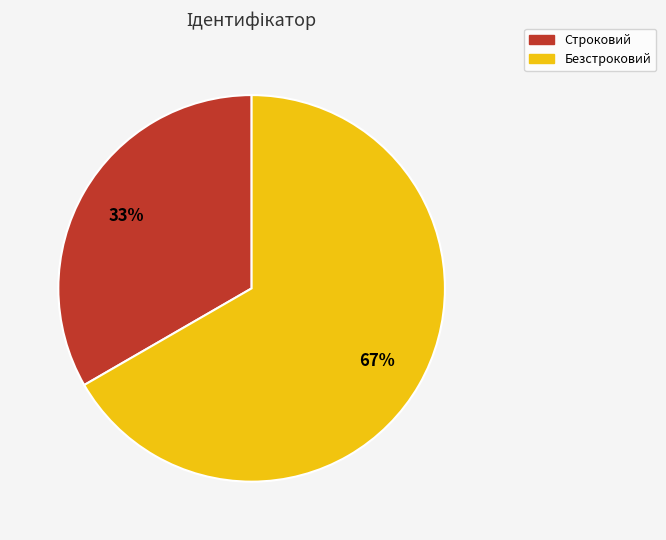

To the nearest percent, what percentage of the pie is Безстроковий?

67%